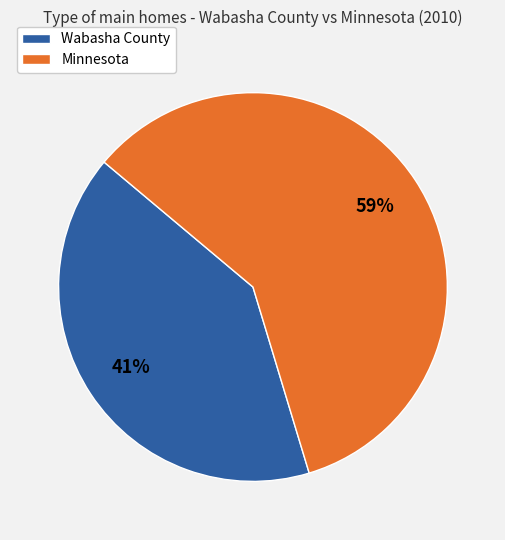

Which slice is the smallest?

Wabasha County